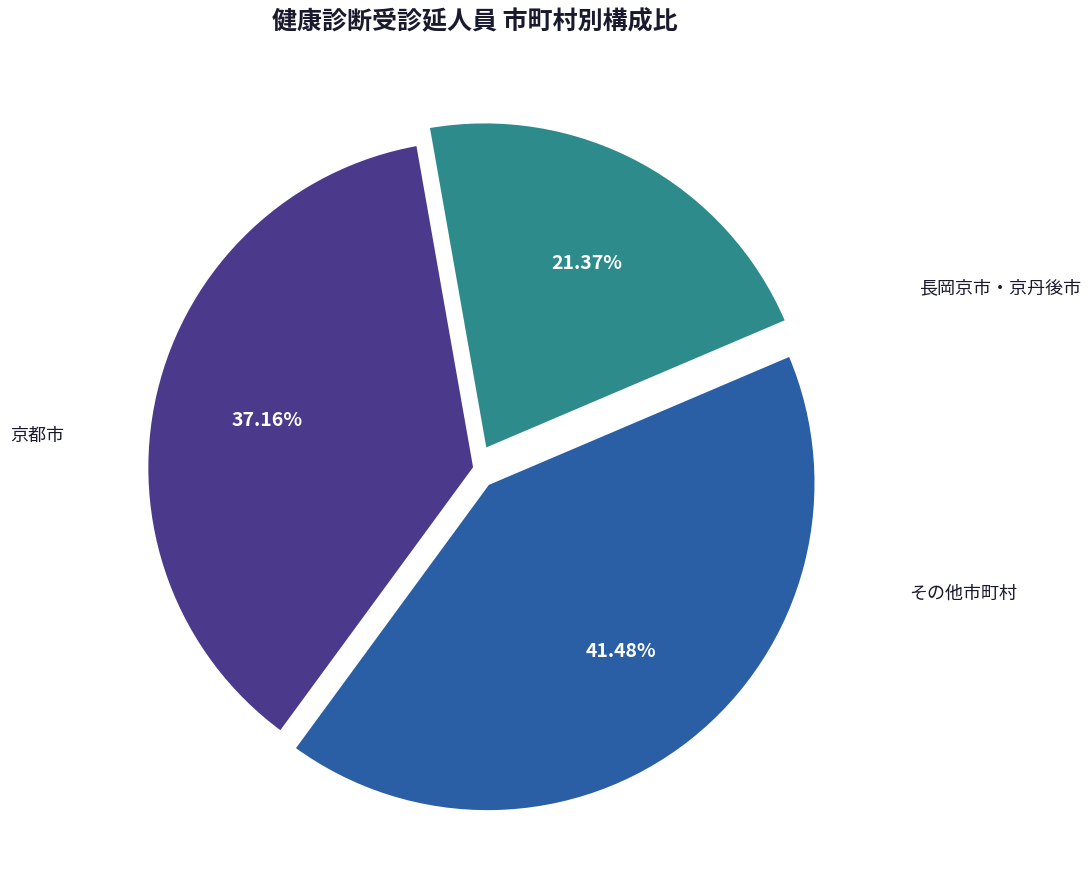

Is there a majority slice in this chart?

No